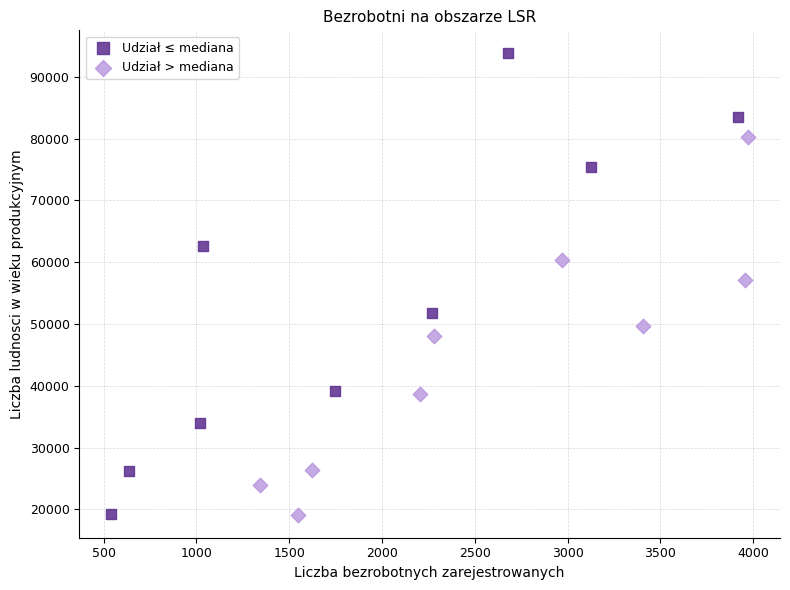

What are all the series names shown in the legend?

Udział ≤ mediana, Udział > mediana